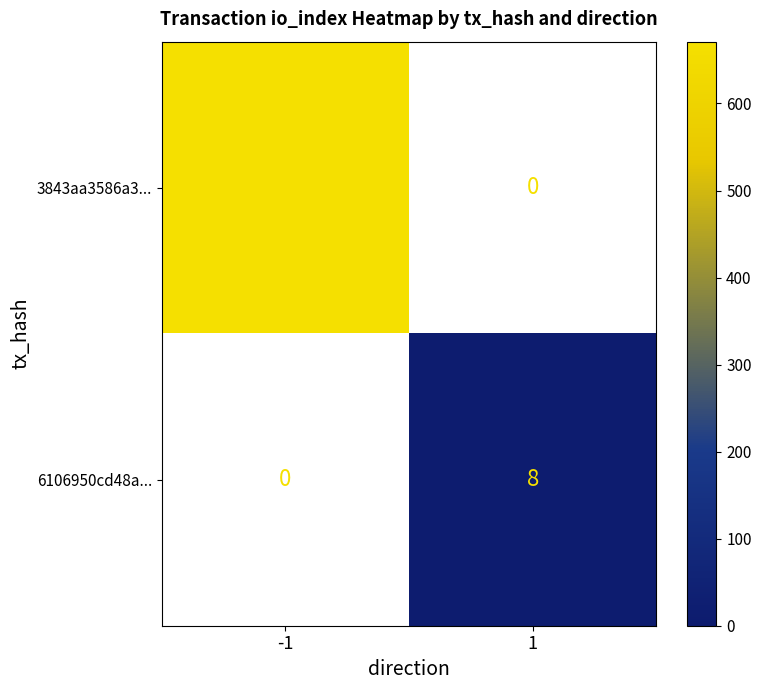

The 6106950cd48a... series shows 8 at 1. True or false?

True